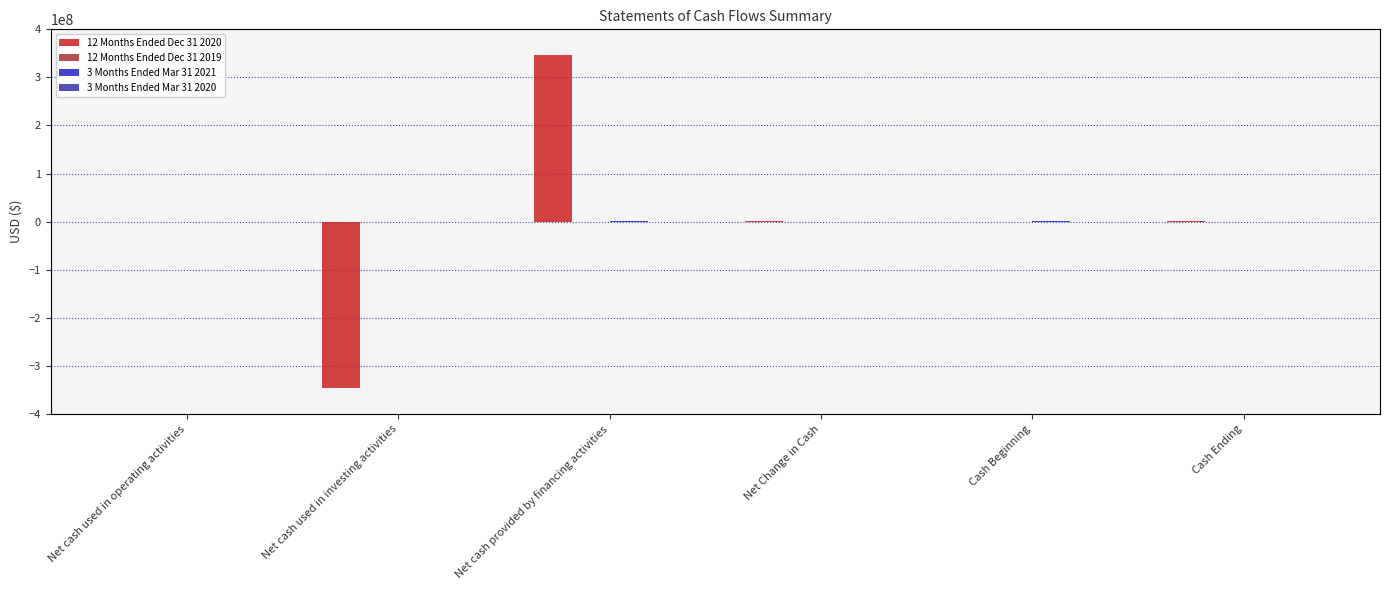

What is the value of the 12 Months Ended Dec 31 2019 bar at the 3rd from the left?

-64176